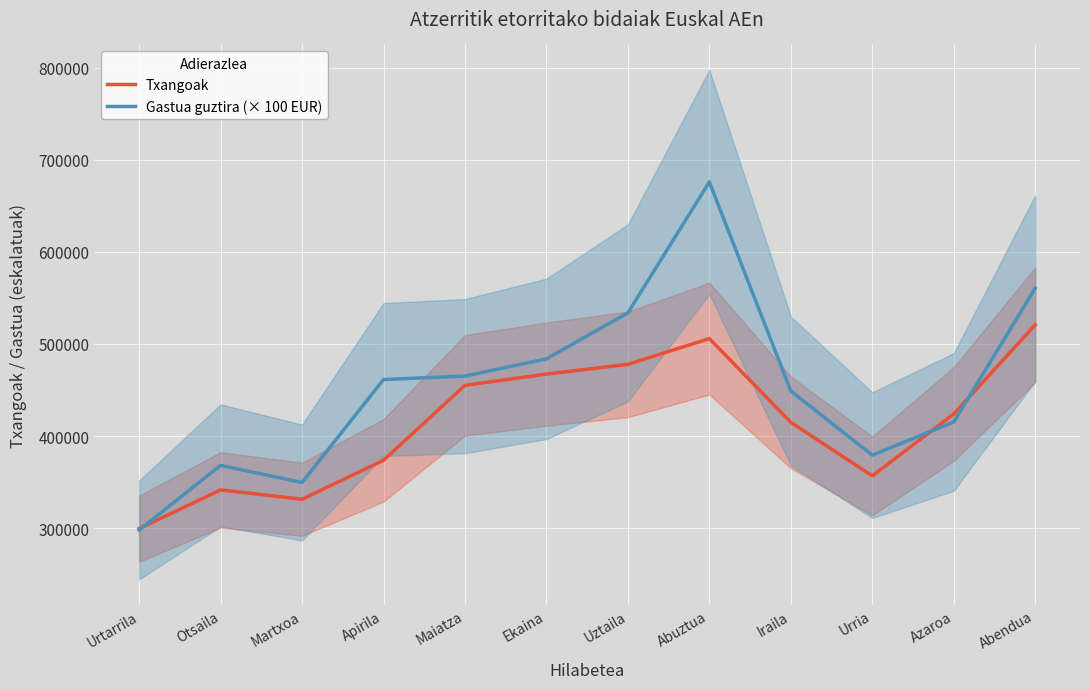

Where is the first local minimum for Txangoak?

Martxoa